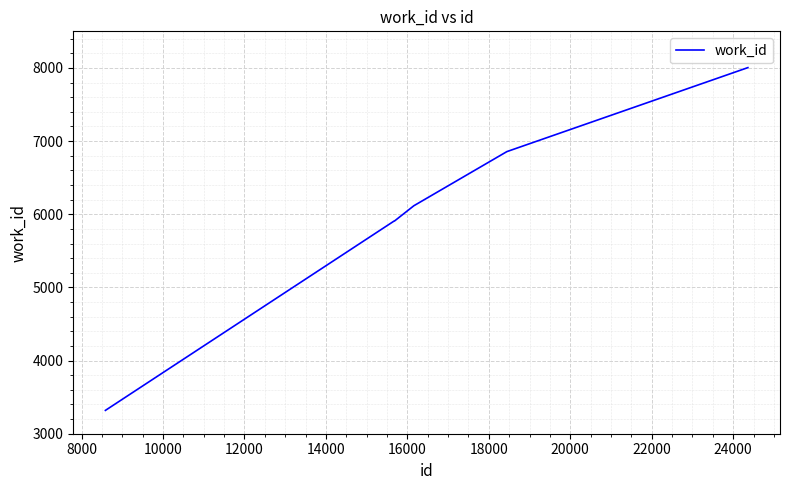

What is the difference between the maximum and minimum values?

4685